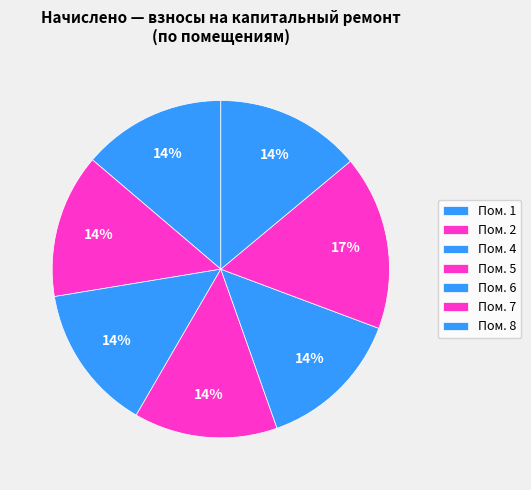

How many slices are in this pie chart?

7